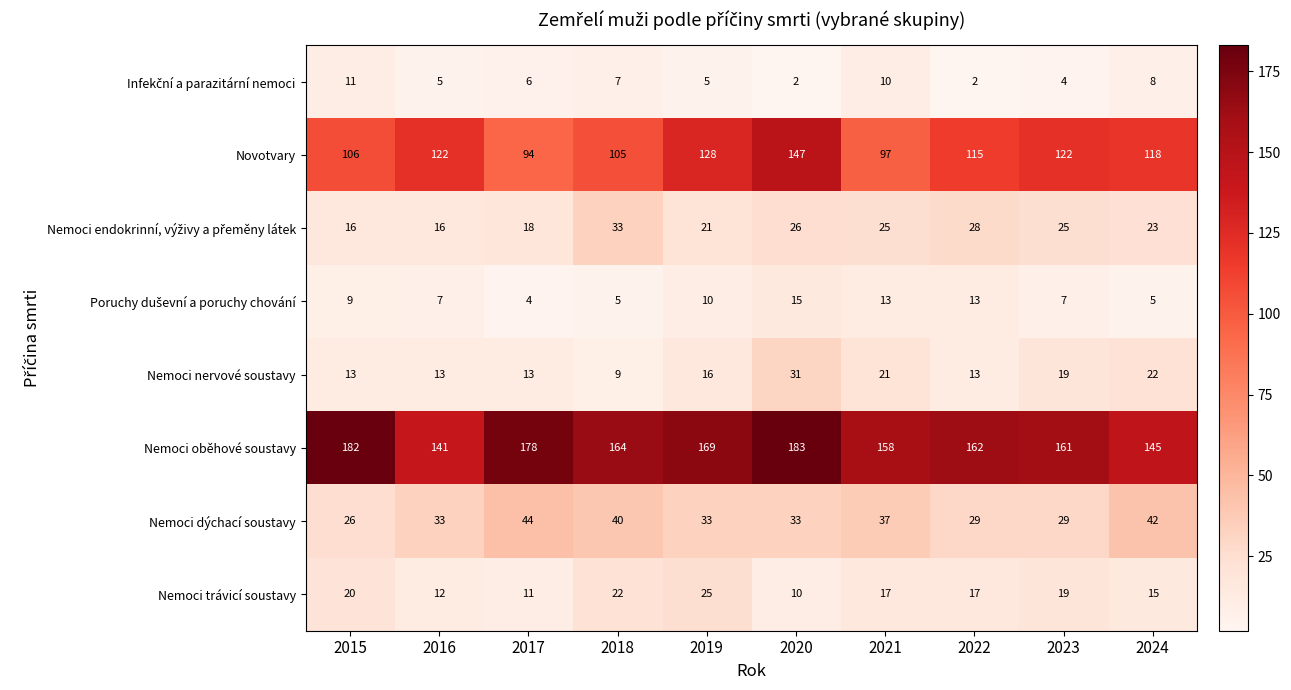

What is the difference between the Nemoci dýchací soustavy values at 2024 and 2019?

9